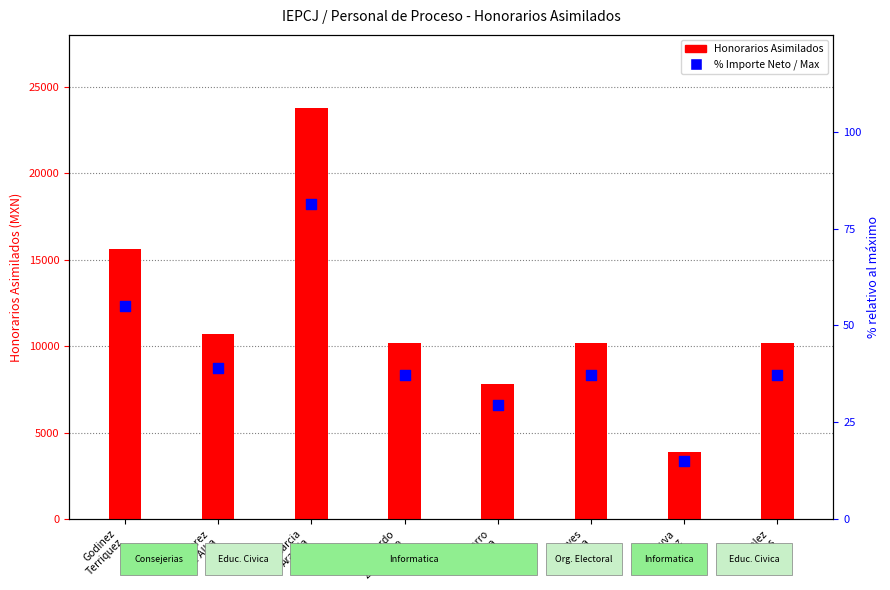

Which series has the largest total across all categories?

Honorarios Asimilados